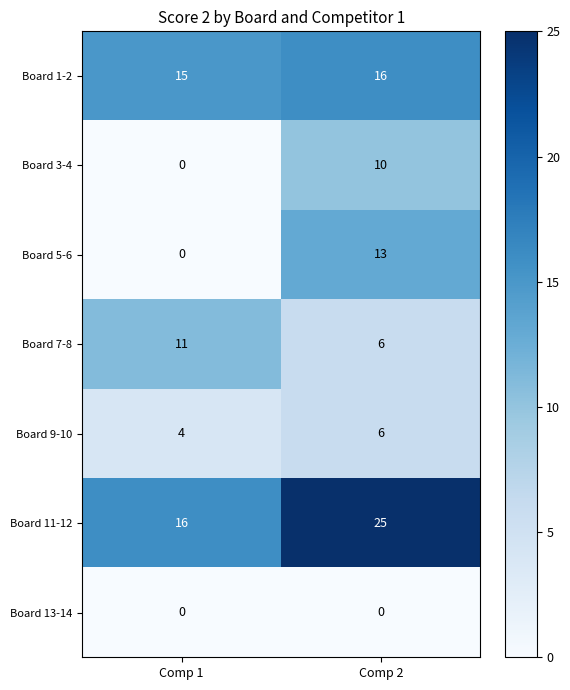

True or false: Board 1-2 has a value of 8 at Comp 2.

False